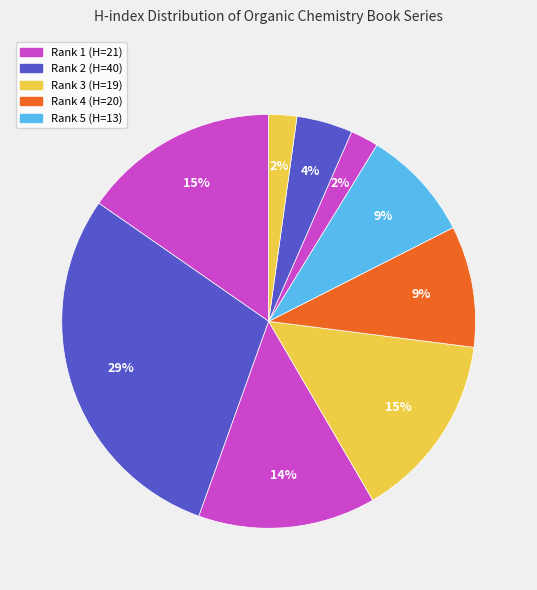

How many segments does this pie chart have?

9